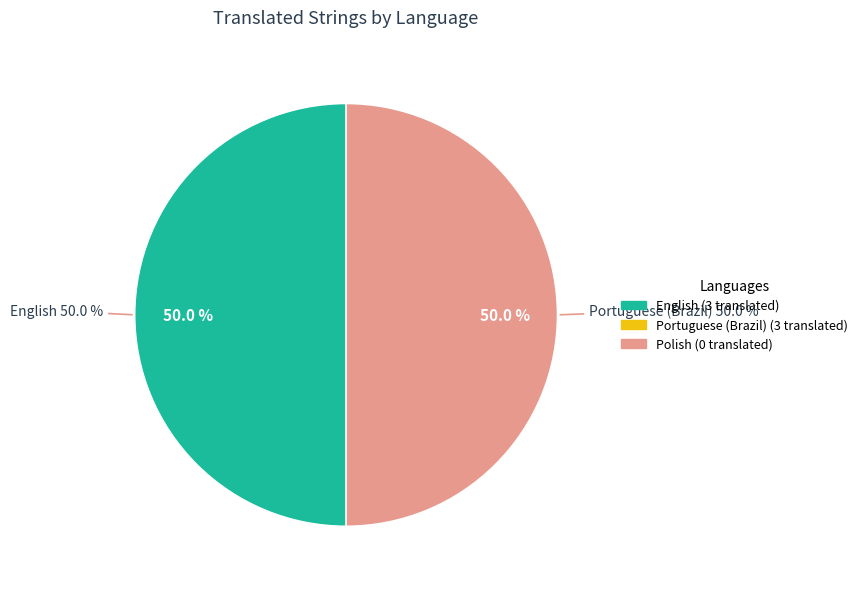

What is the largest slice in the pie chart?

English